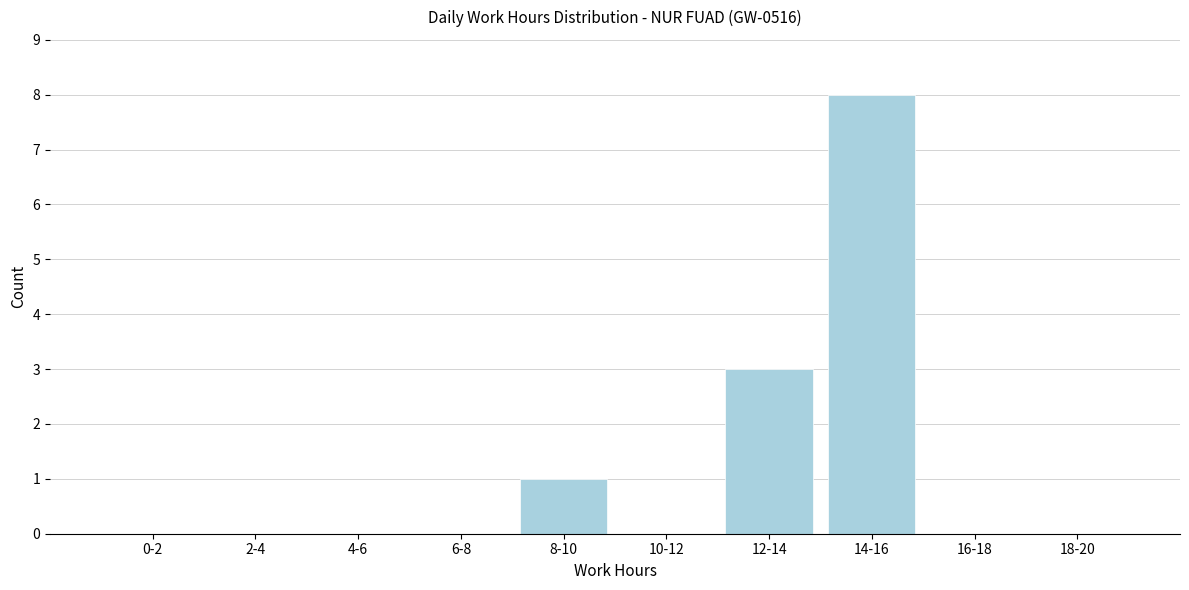

Reading left to right, list all the values displayed in this chart.

0-2=0	2-4=0	4-6=0	6-8=0	8-10=1	10-12=0	12-14=3	14-16=8	16-18=0	18-20=0